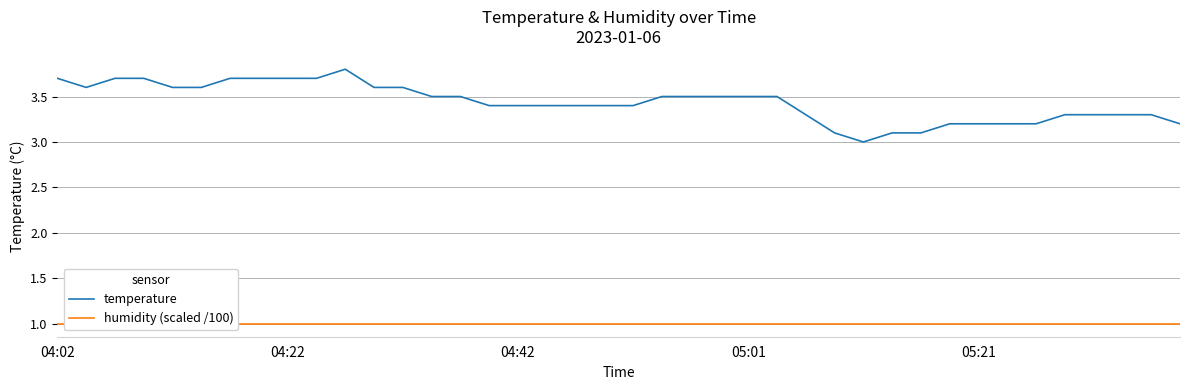

Rank the series at 25 from lowest to highest value.

humidity (scaled /100), temperature